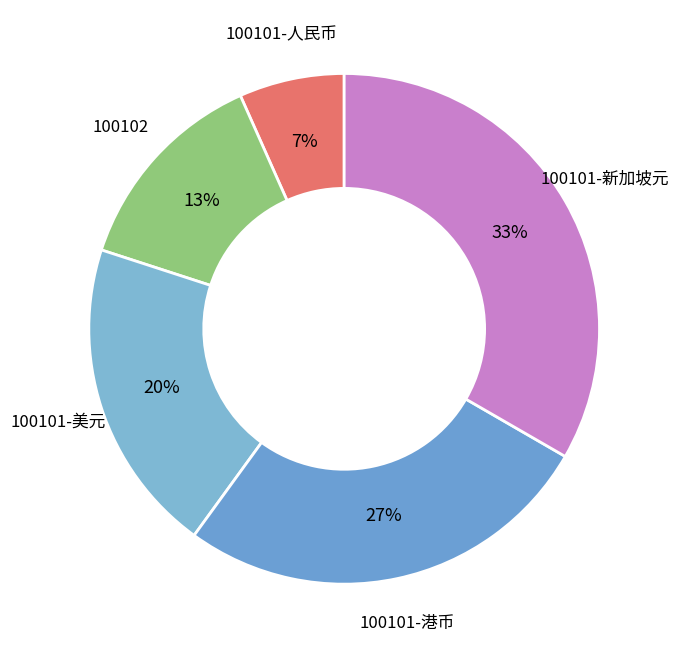

True or false: 100102 accounts for 13% of the total.

True